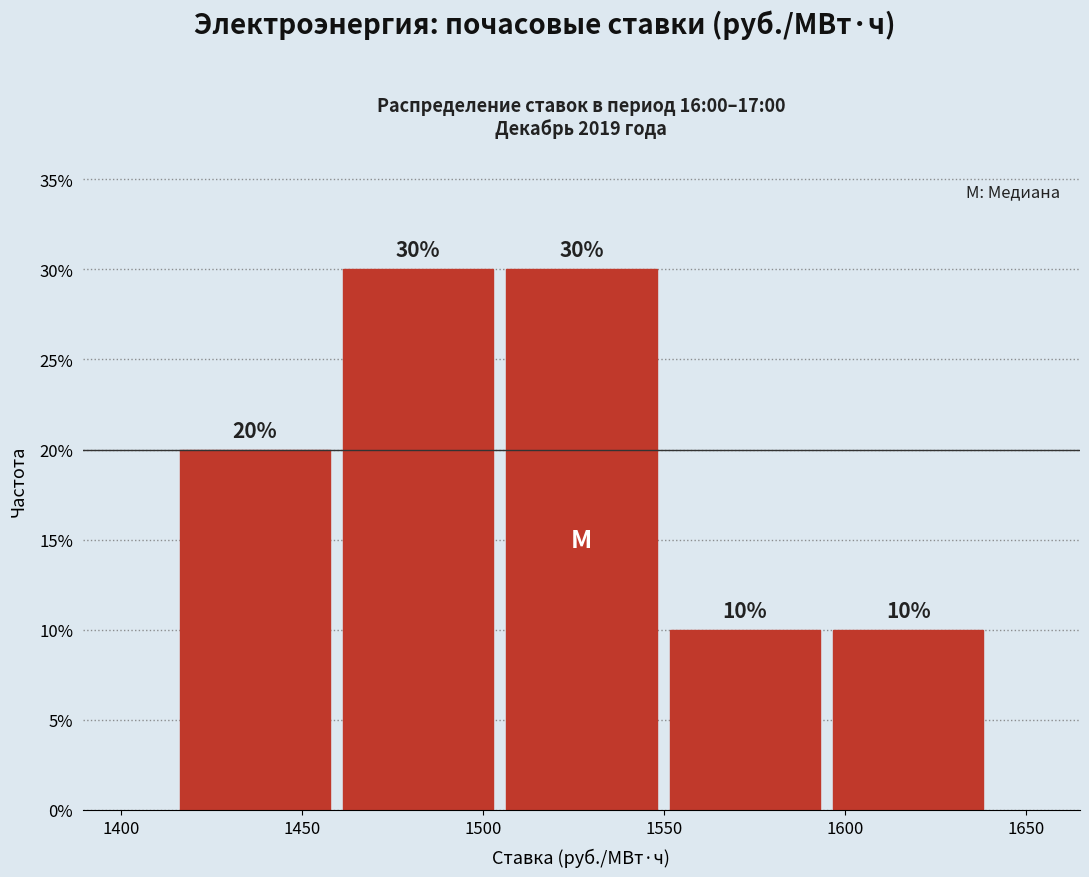

Reading left to right, transcribe this chart: for each bar, give the range it covers on the x-axis and its height. The bar edges are not printed on the chart, so give them approximately, as read against the axis.

1415 to 1460: 20
1460 to 1505: 30
1505 to 1550: 30
1550 to 1595: 10
1595 to 1640: 10